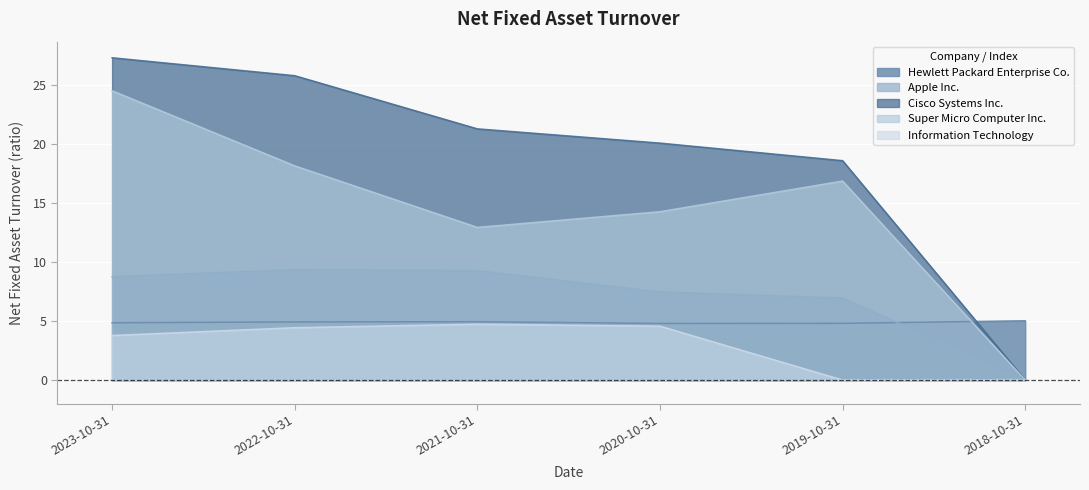

What is the greatest value displayed?

27.3